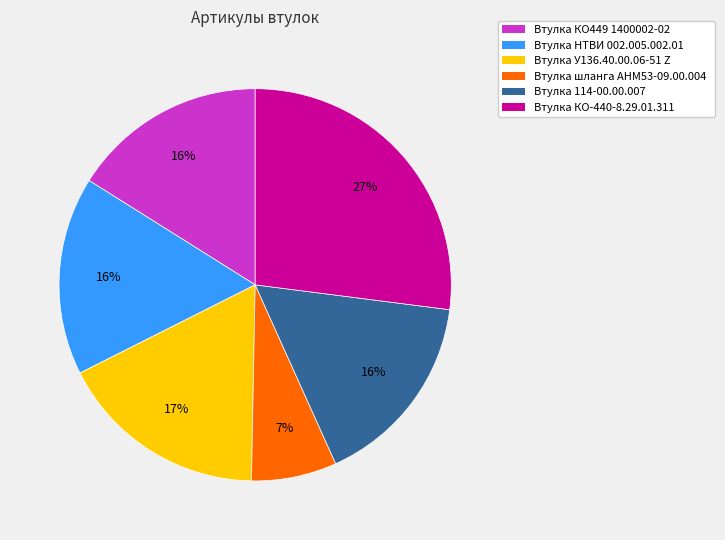

To the nearest percent, what is the difference between the Втулка шланга АНМ53-09.00.004 and Втулка НТВИ 002.005.002.01 slice percentages?

9%